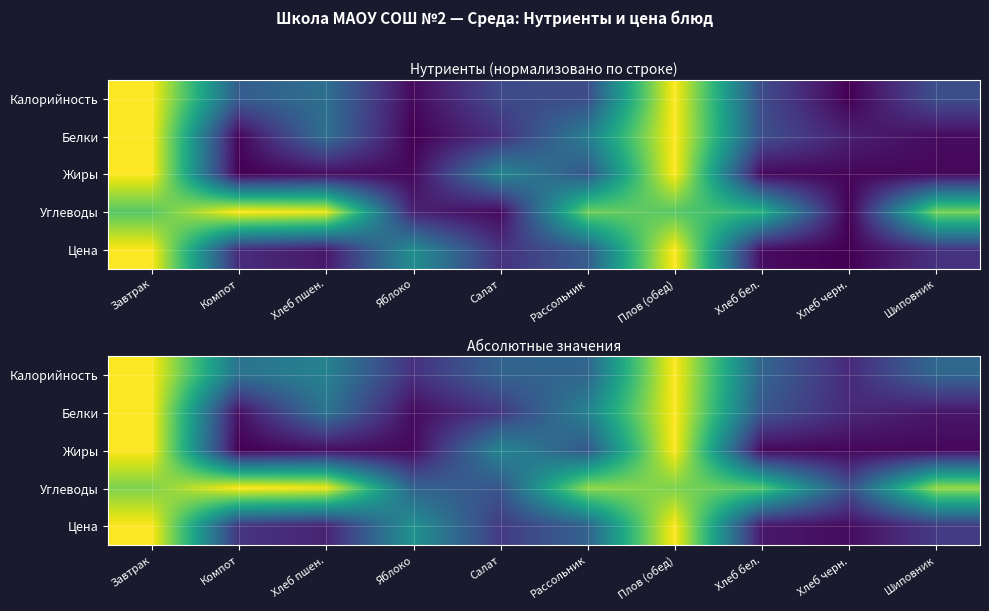

Which series has the widest spread of values?

Жиры